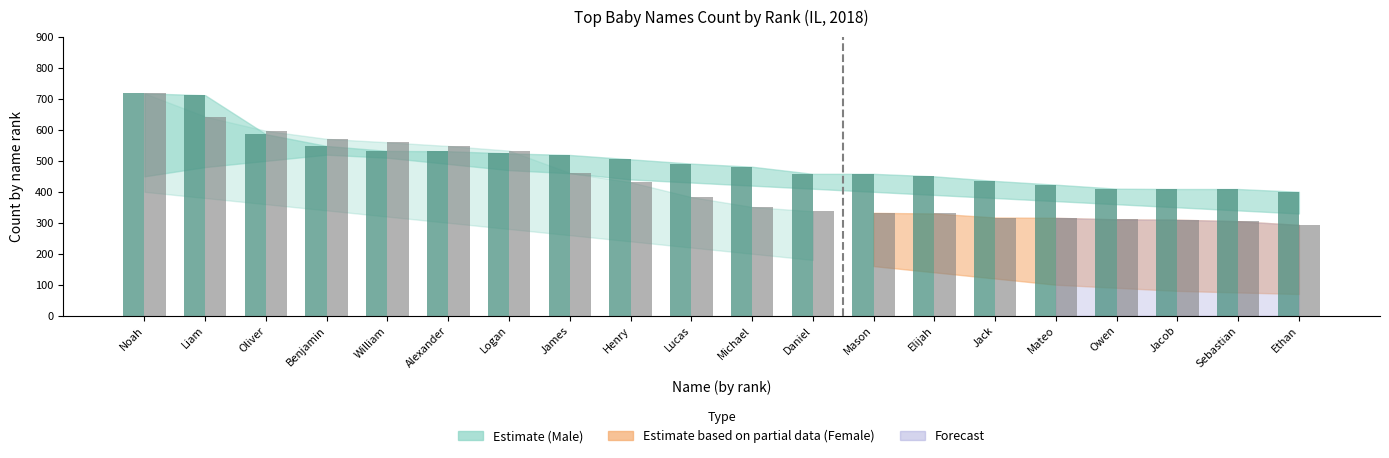

What is the label of the 12th bar from the right?

Henry